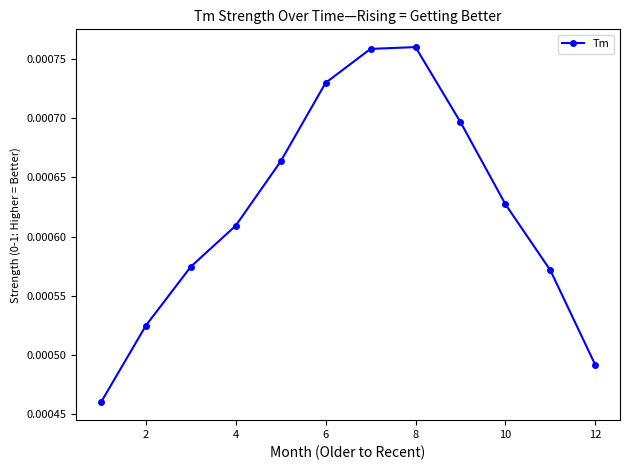

How many values are between 0 and 1?

12